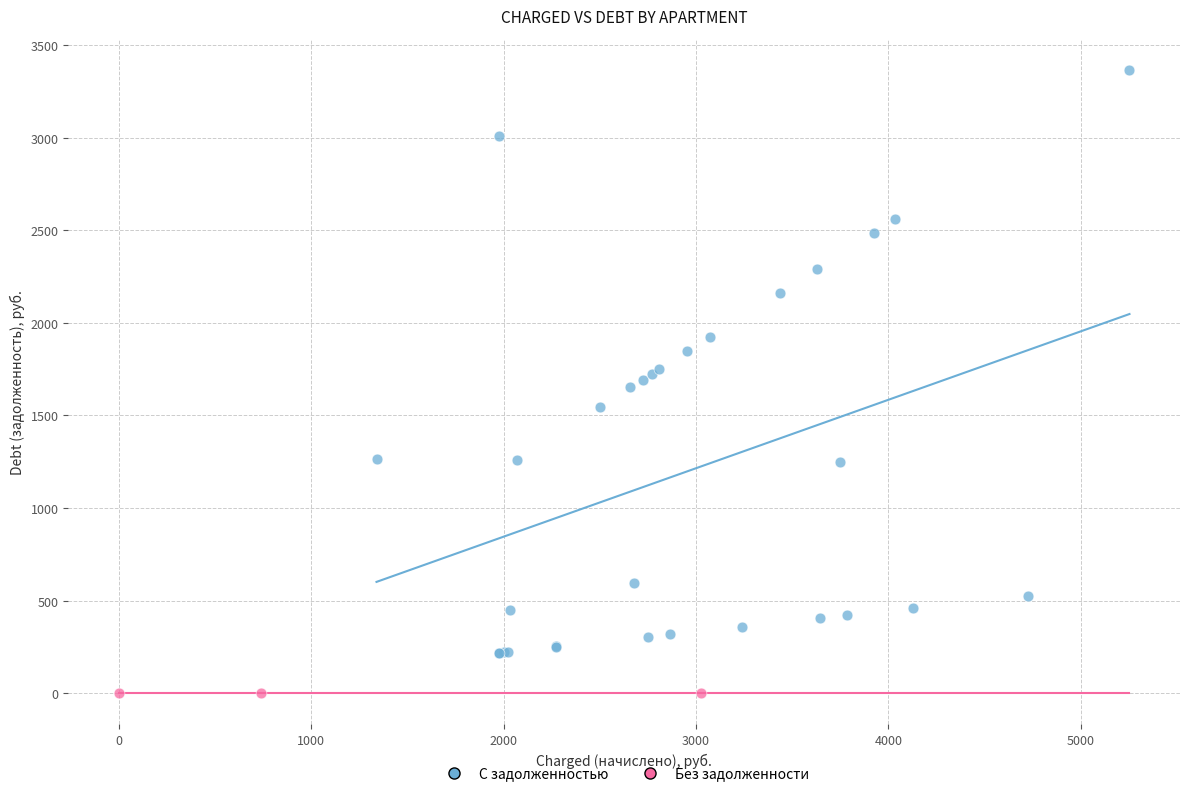

What are all the series names shown in the legend?

С задолженностью, Без задолженности